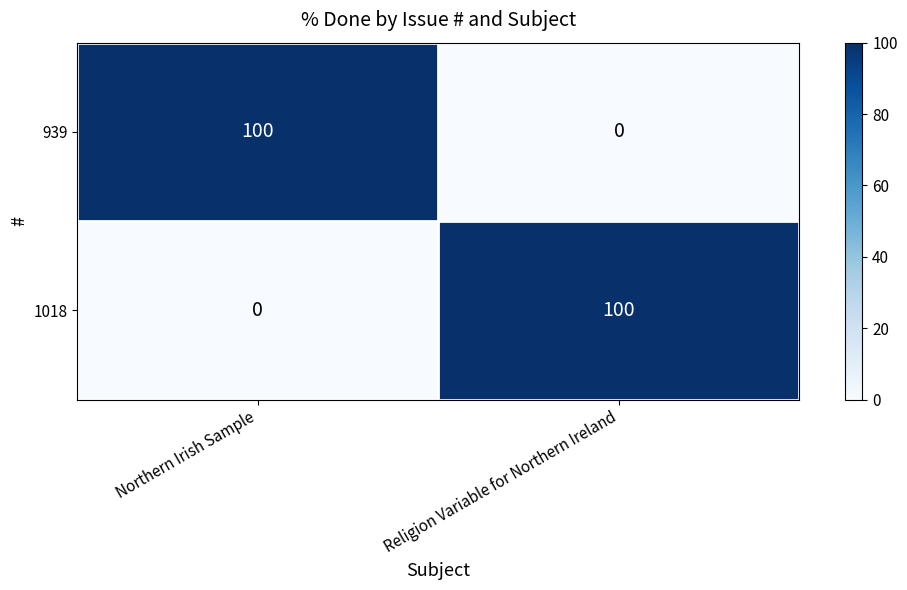

What is the maximum value shown in the chart?

100